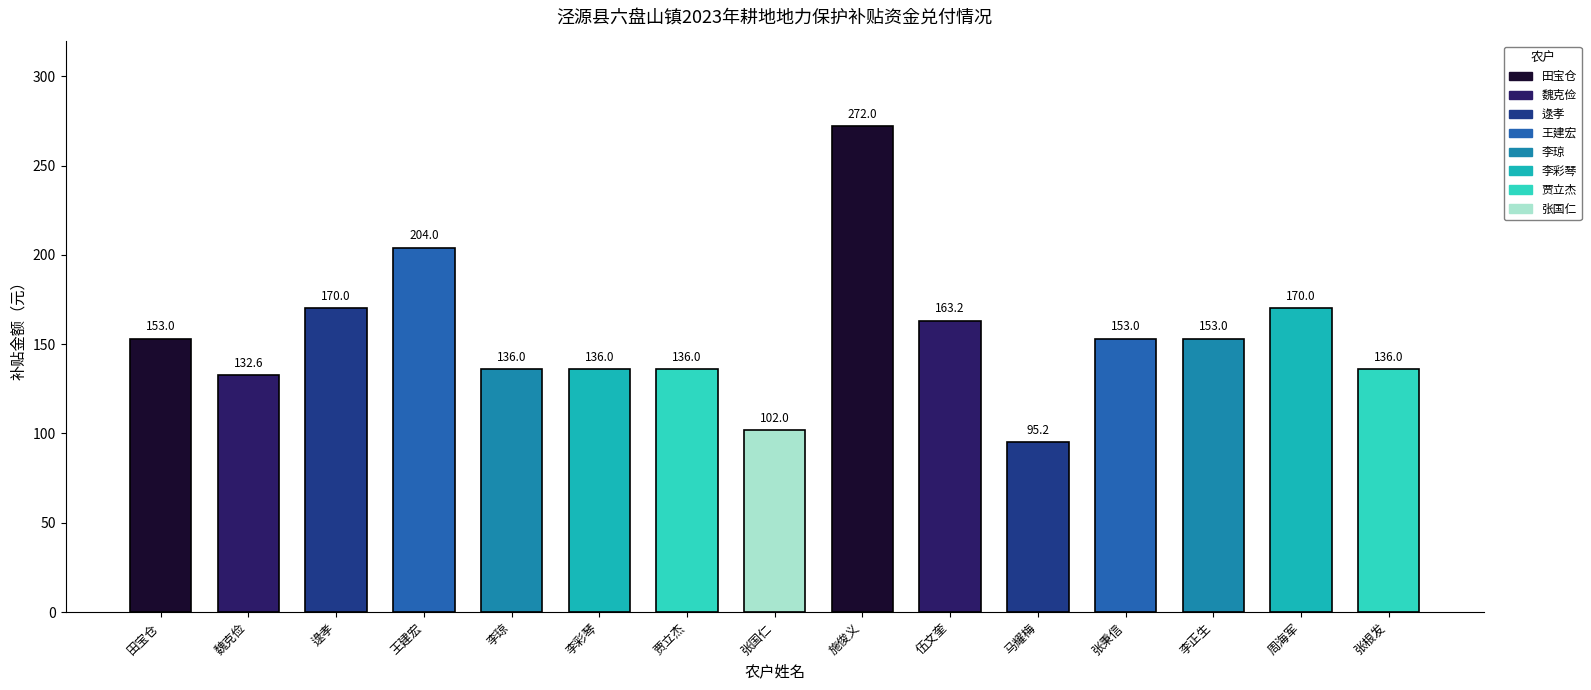

Which category has the highest value in the 什字村 series?

施俊义